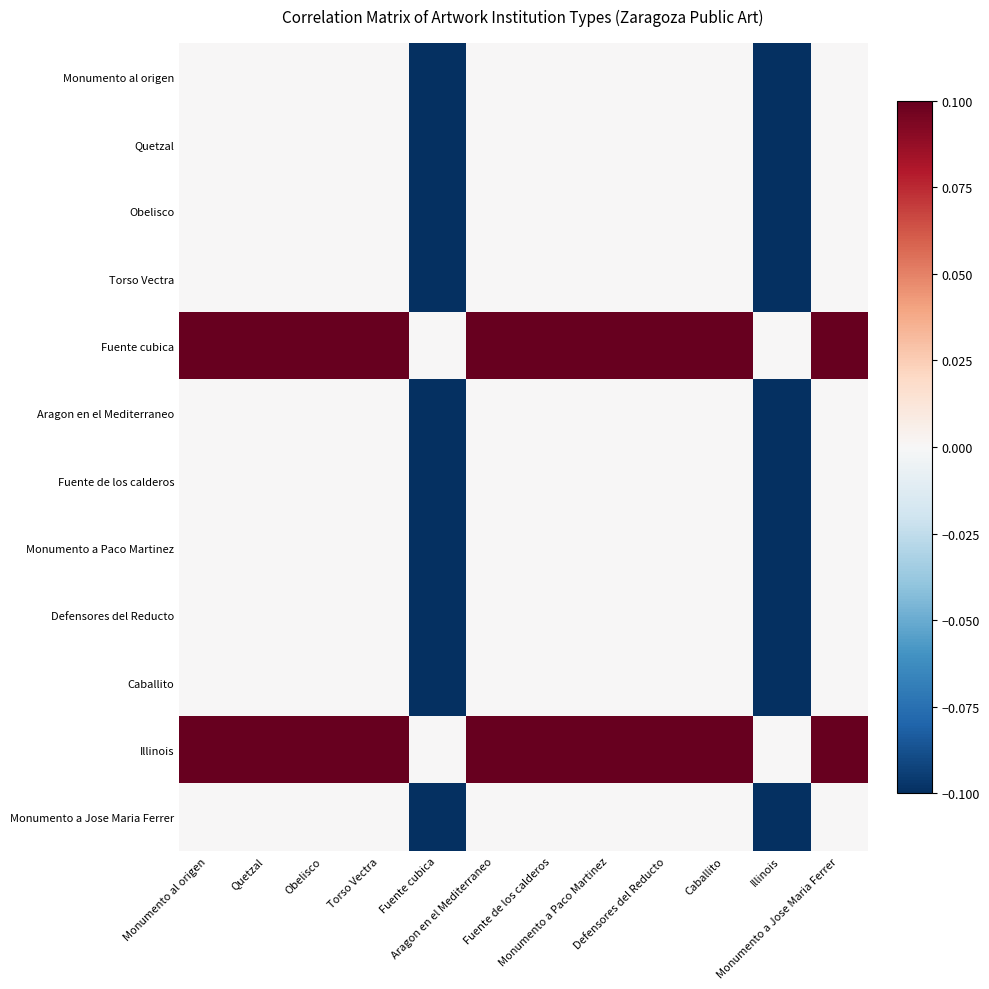

True or false: the data shows -0.0 at Monumento al origen.

False